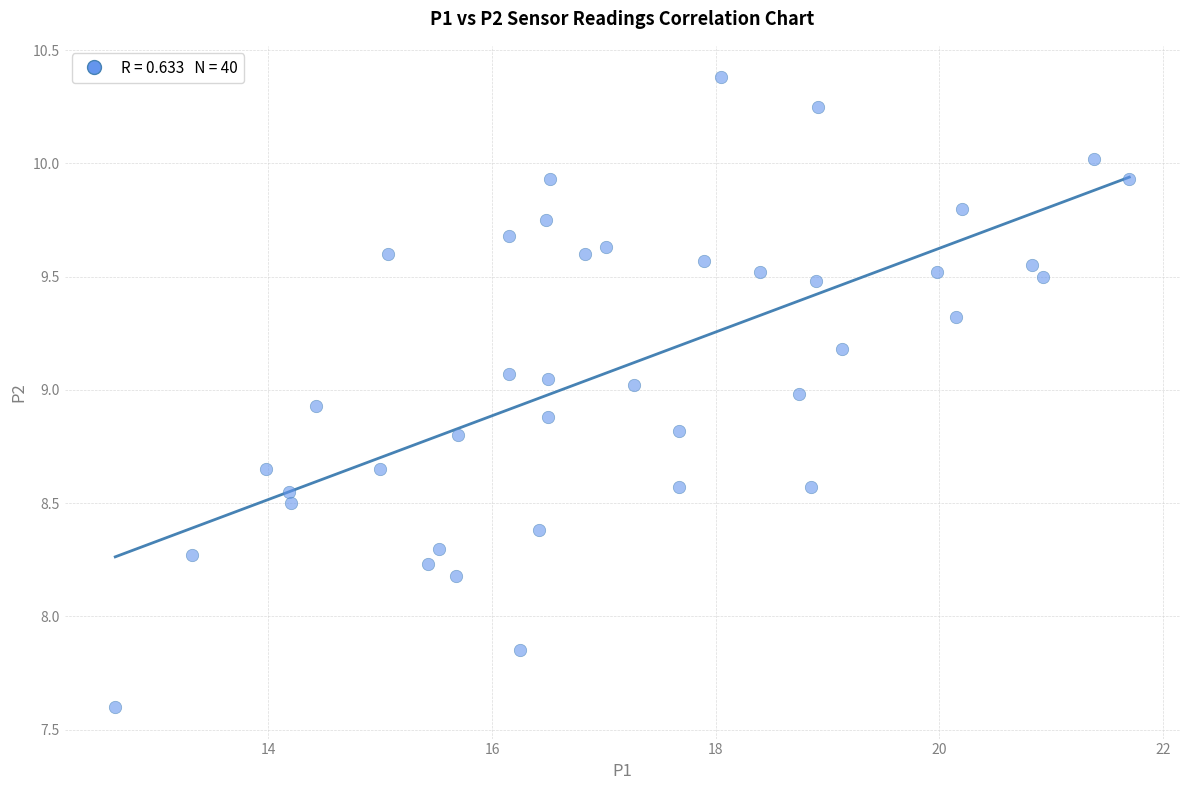

What is the range of Y values (max minus min)?

2.8